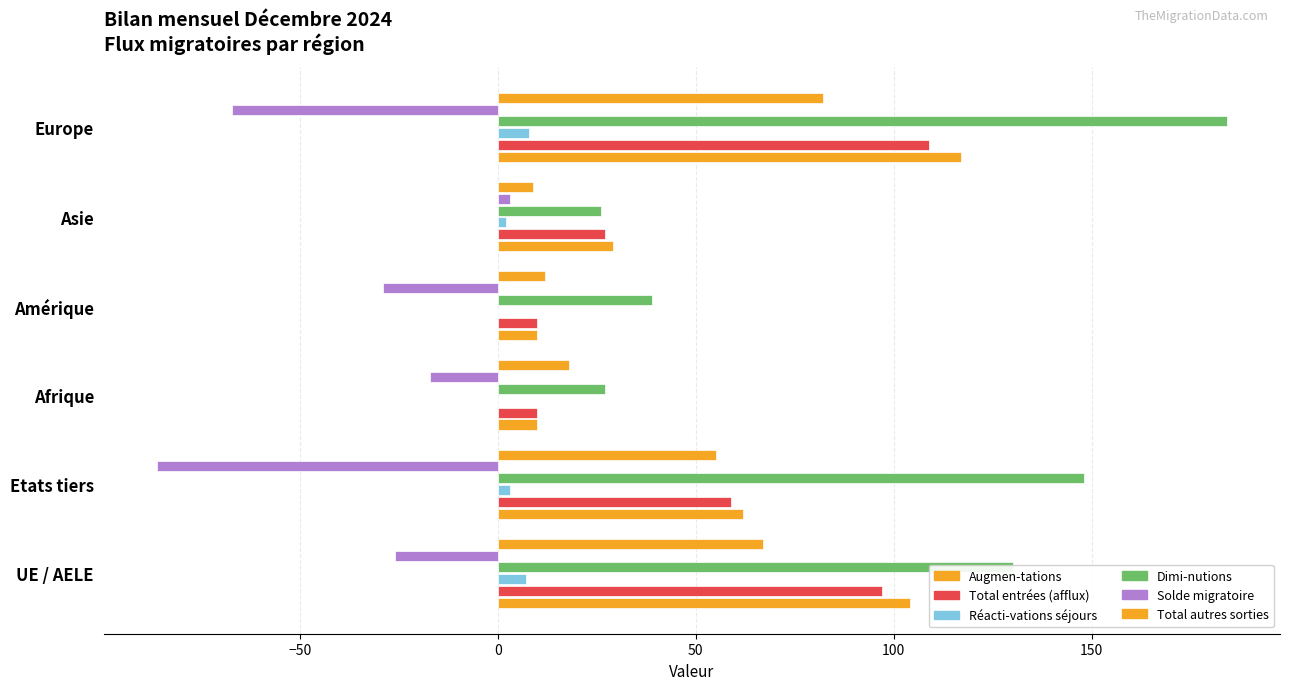

How many distinct data groups are displayed?

6